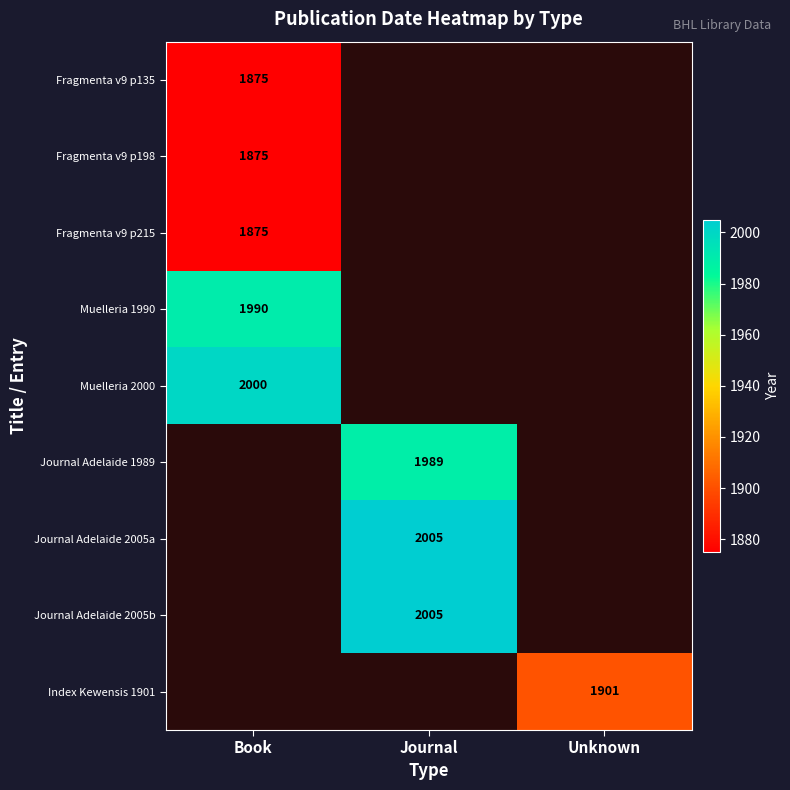

True or false: Journal Adelaide 1989 has a value of 3410 at Journal.

False